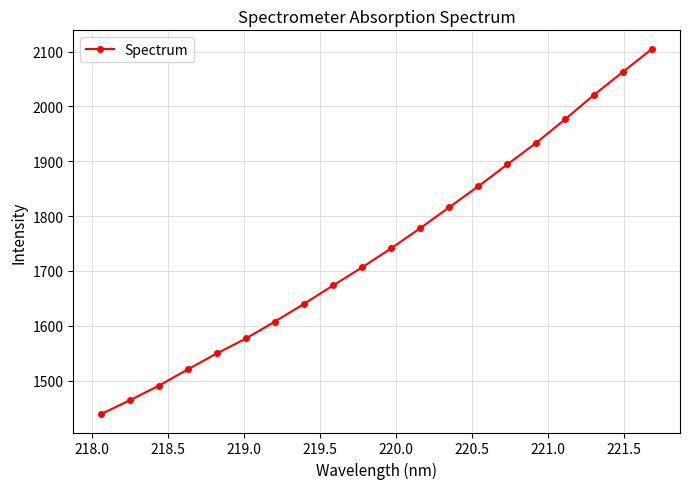

True or false: there are more than 1 points higher than both neighbors.

False